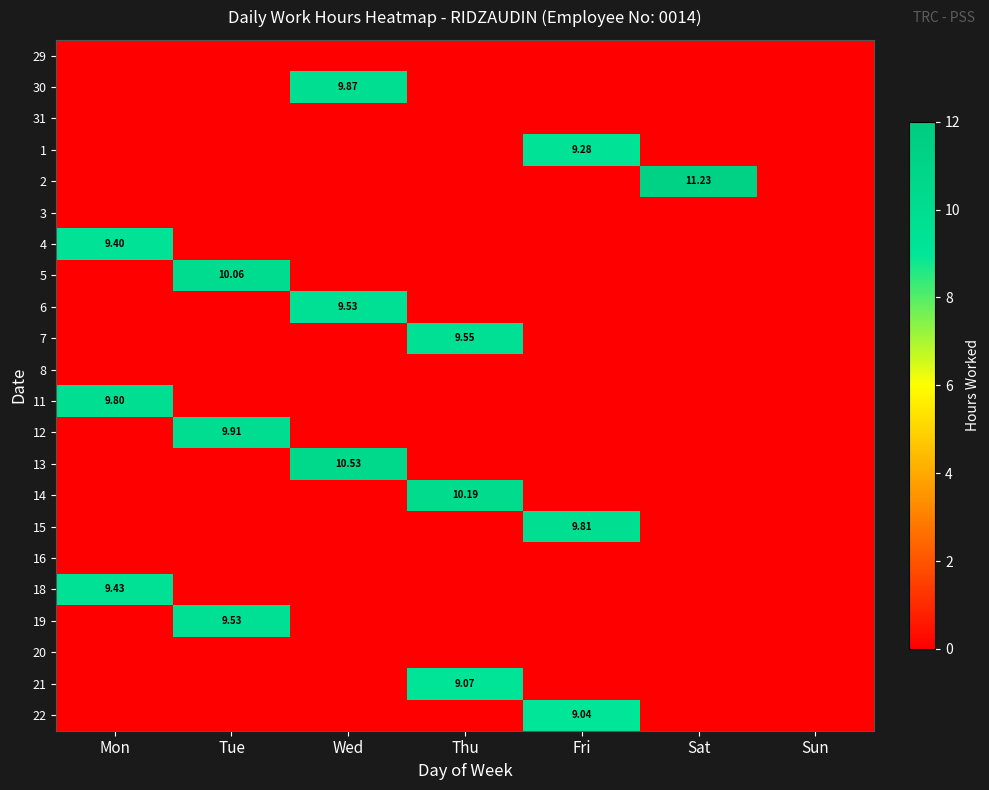

How many distinct data groups are displayed?

22